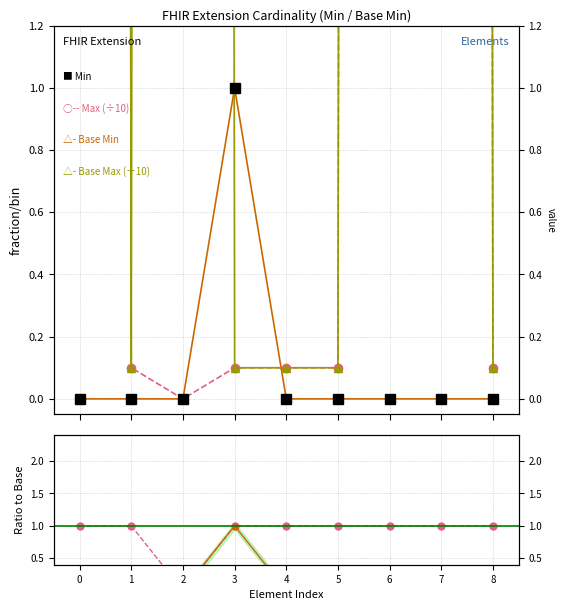

True or false: Ratio Min/Base Min has more than 1 interior local peaks.

False